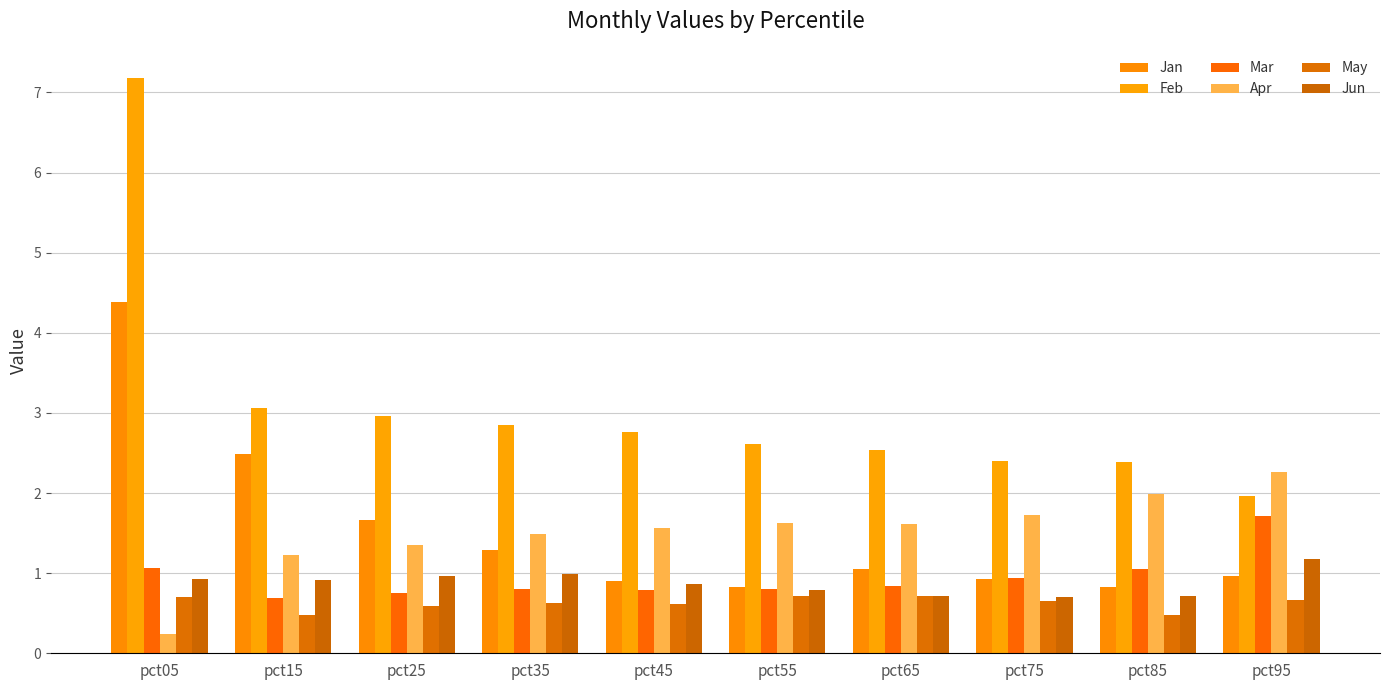

Rank the series by their maximum value, from highest to lowest.

Feb, Jan, Apr, Mar, Jun, May